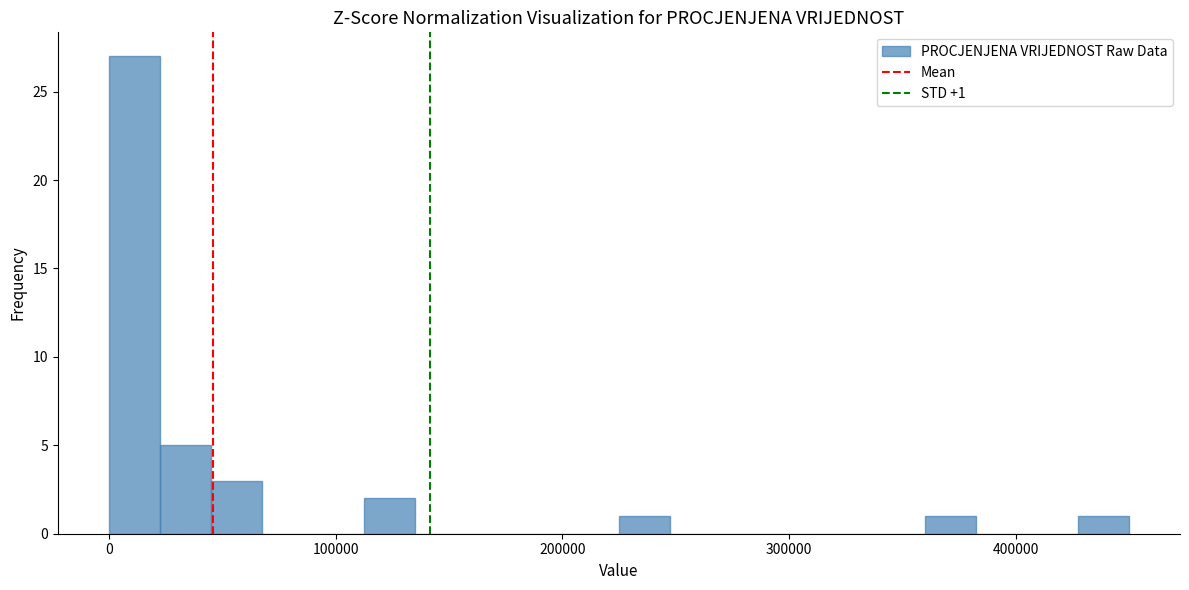

Read against the x-axis, roughly where is the centre of the tallest bar?

10000